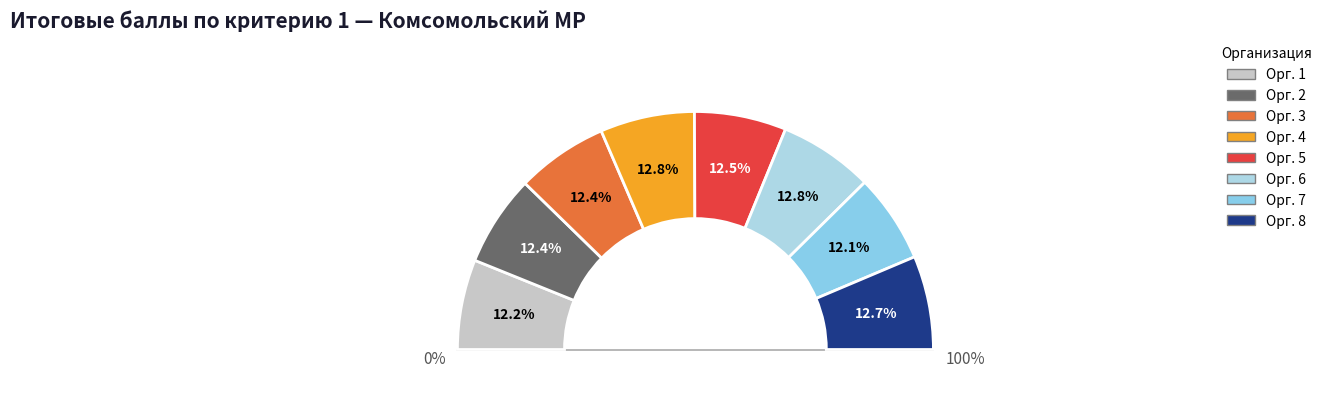

Rank the categories by value from lowest to highest.

7, 1, 2, 3, 5, 8, 4, 6